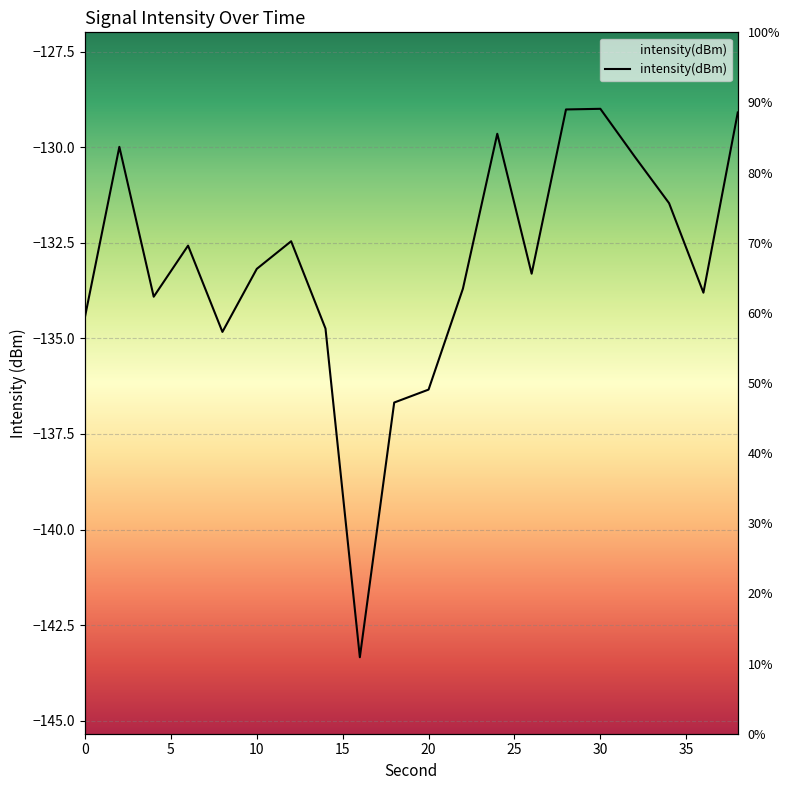

What is the smallest value displayed?

-143.3